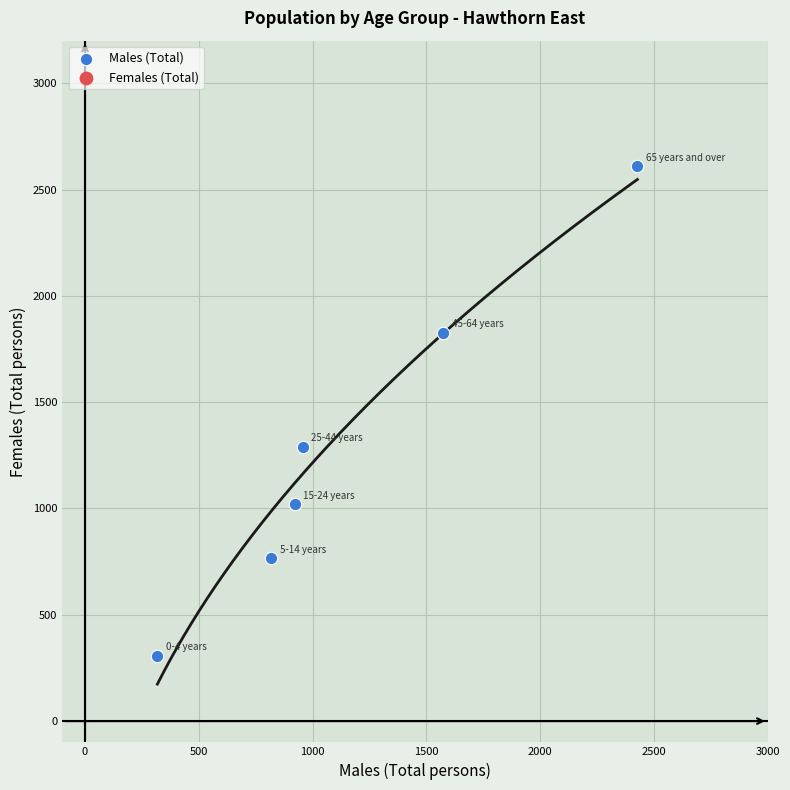

What Y value in the scatter plot is closest to 1458?

1289